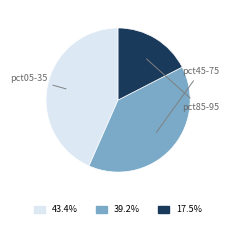

Is there any slice that represents more than half of the pie?

No